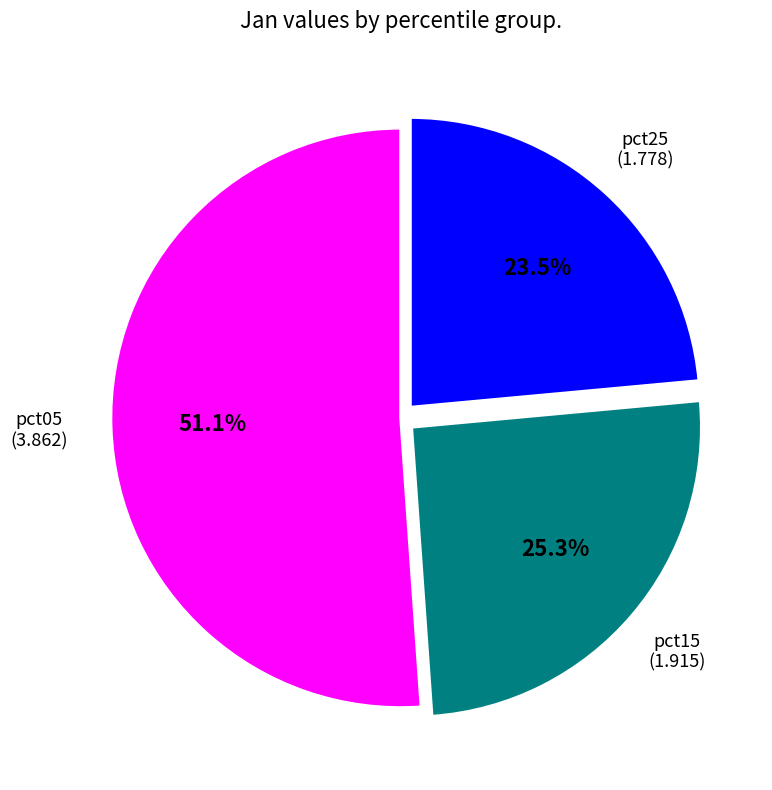

Does any single category account for the majority?

Yes